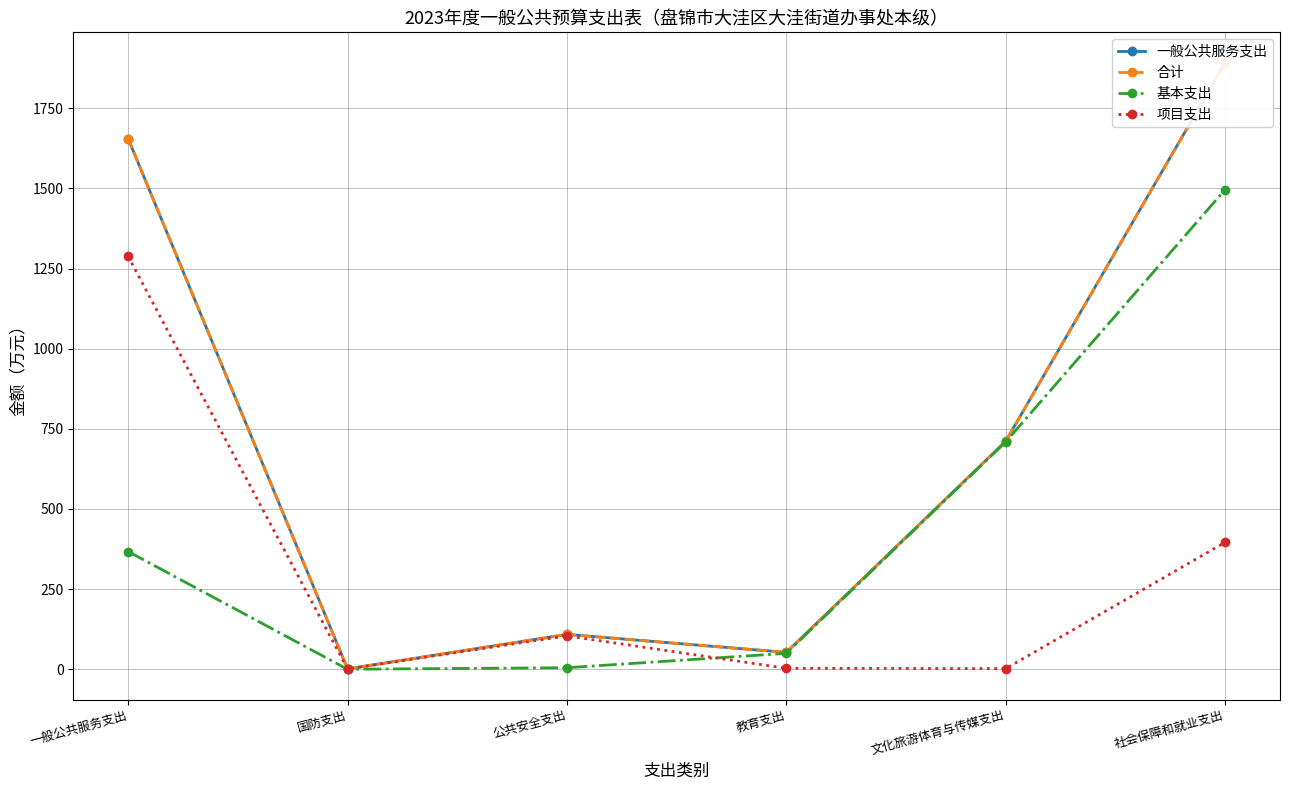

What is the total value across all series at 公共安全支出?

326.4